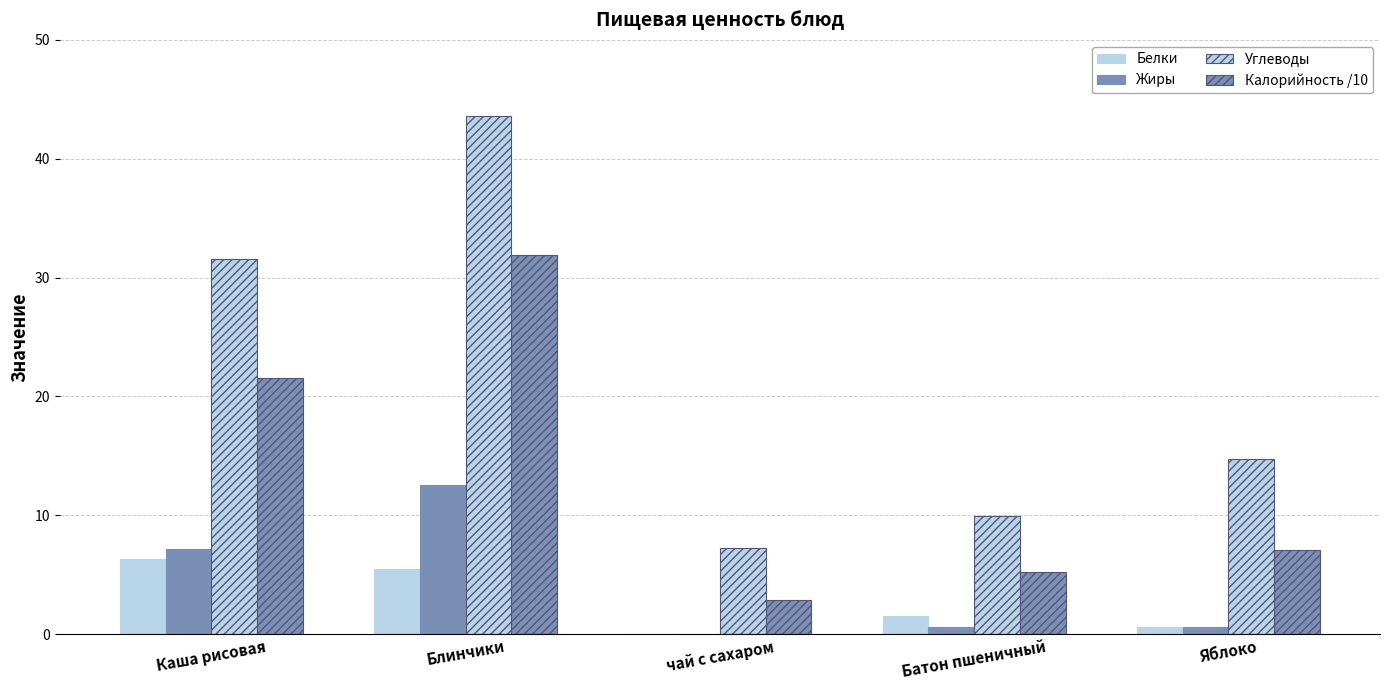

What is the average value of the Калорийность /10 series?

13.7